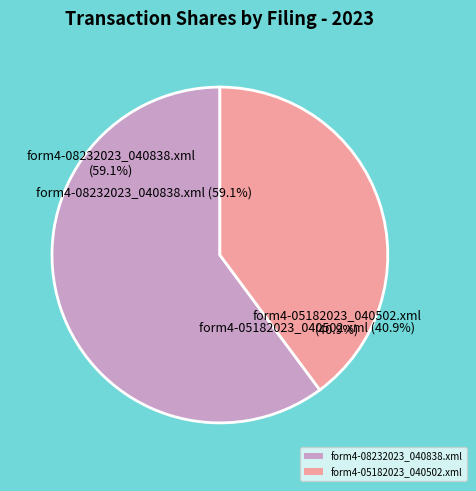

What is the smallest slice in the pie chart?

form4-05182023_040502.xml